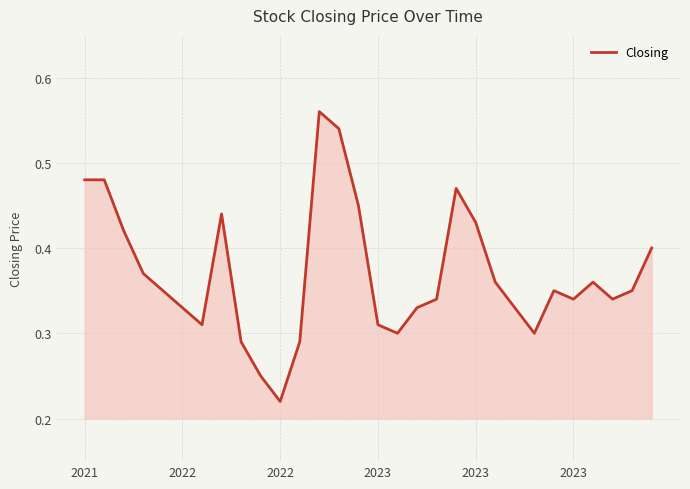

Does the chart display data point markers on the line(s)?

No